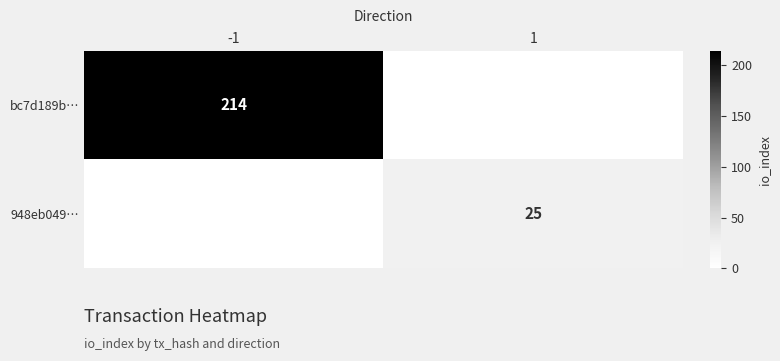

Which category has the lowest value across all series?

1